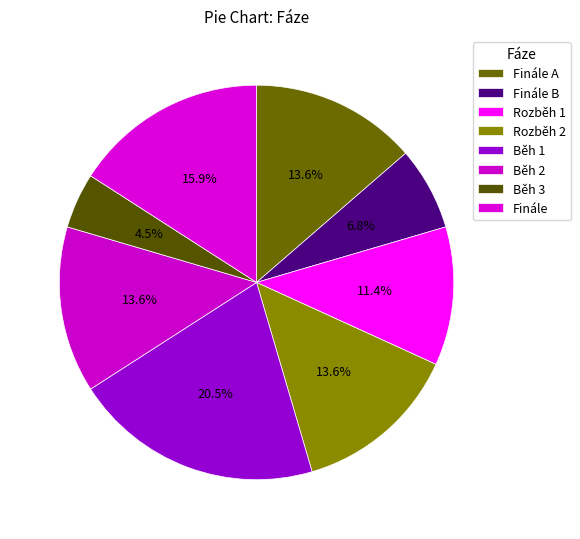

How many slices are in this pie chart?

8